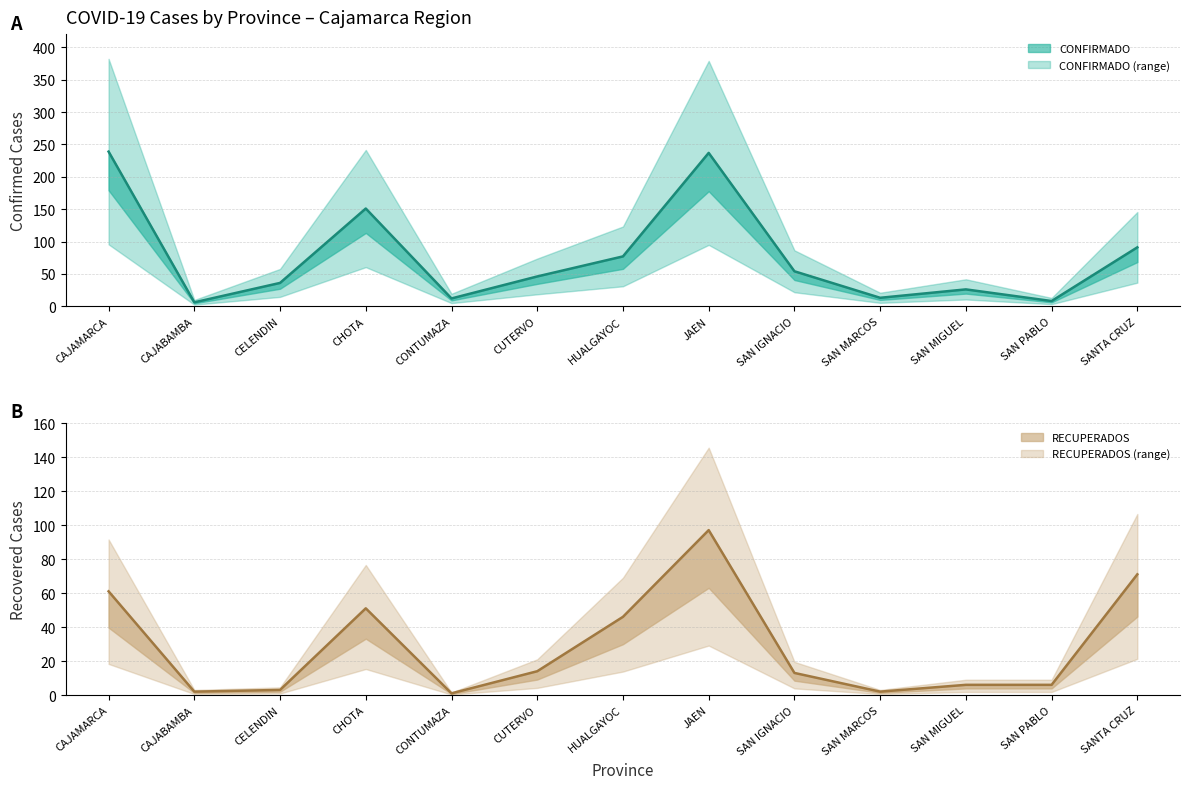

Which series has the largest range (max minus min)?

CONFIRMADO (line)